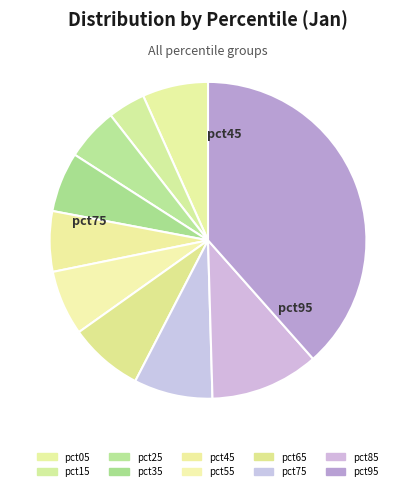

Which category has the smallest portion of the pie?

pct15